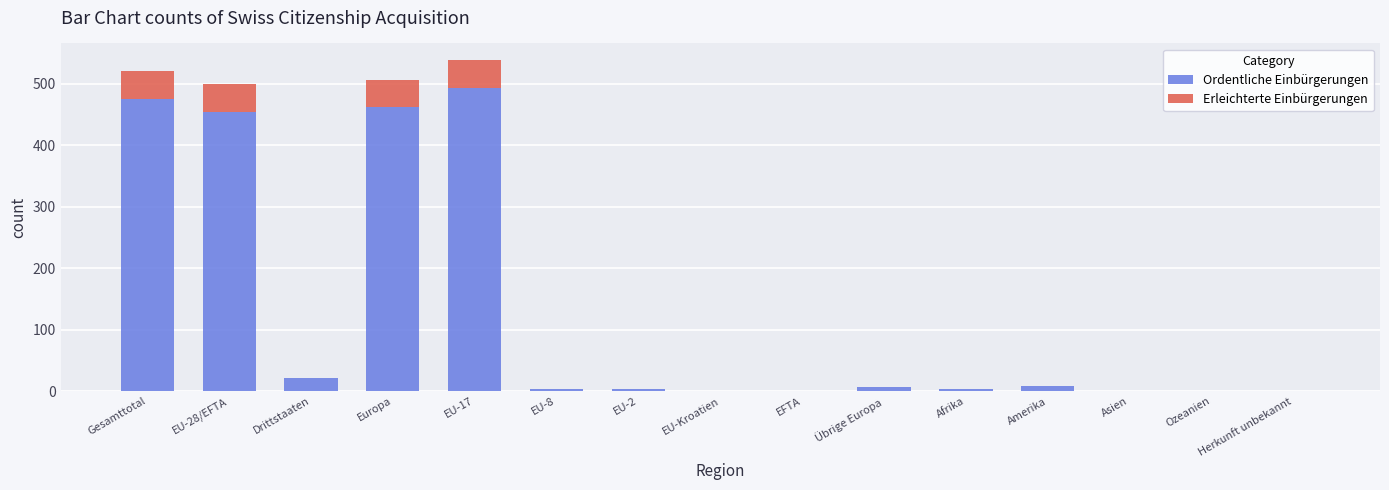

Is it true that Ordentliche Einbürgerungen equals 0 at Ozeanien?

True